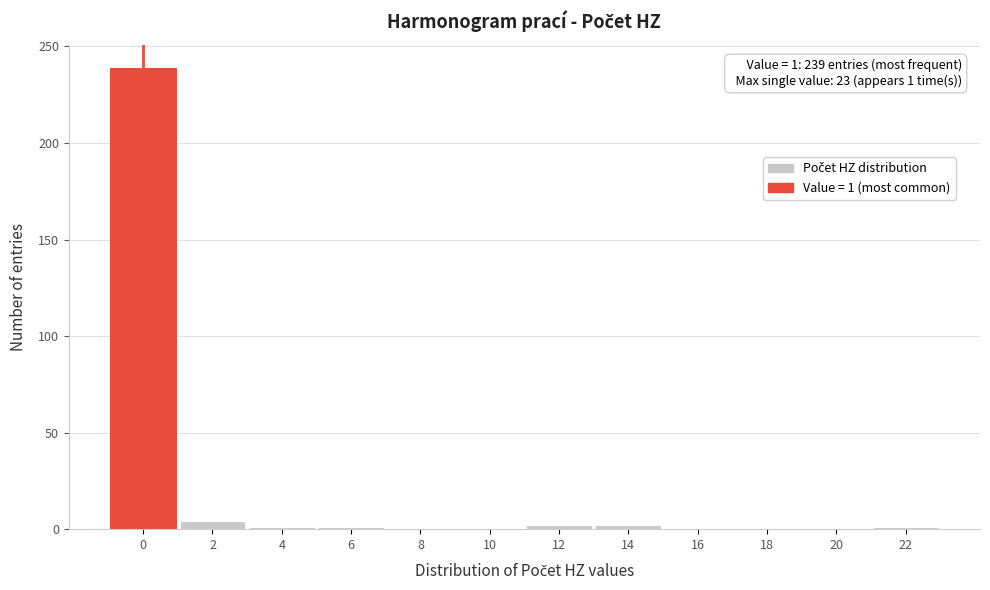

What is the sum of all values?

250